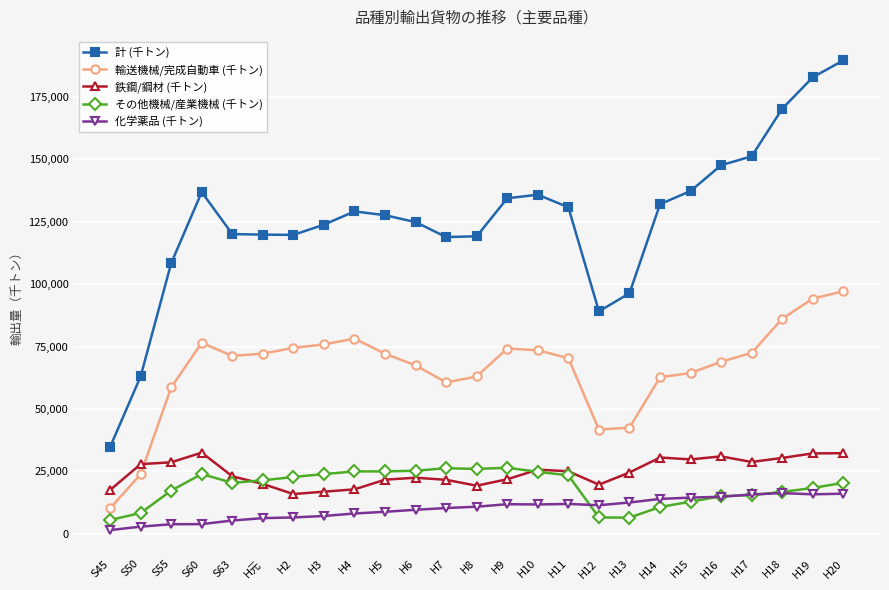

What is the label of the 25th point from the right?

S45